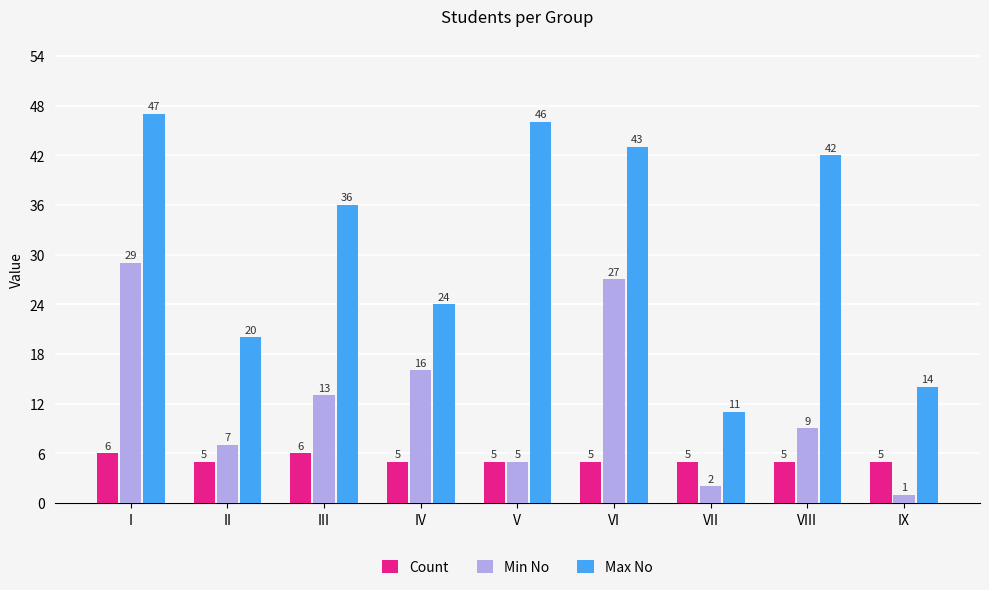

The value of Max No at VI is 43. True or false?

True